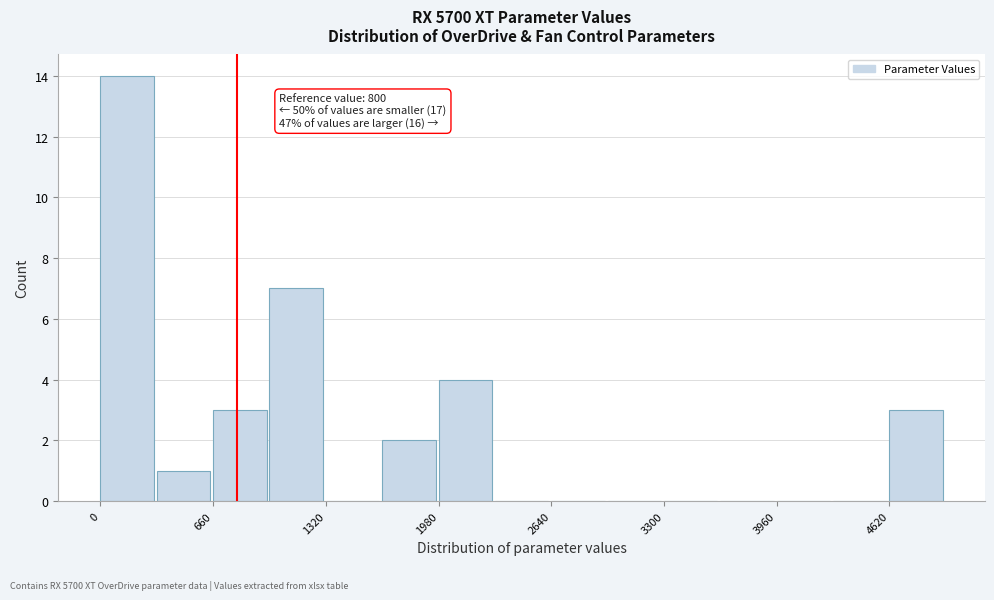

Around what value on the x-axis is the tallest bar? Give the approximate position of its centre, as read against the axis.

200